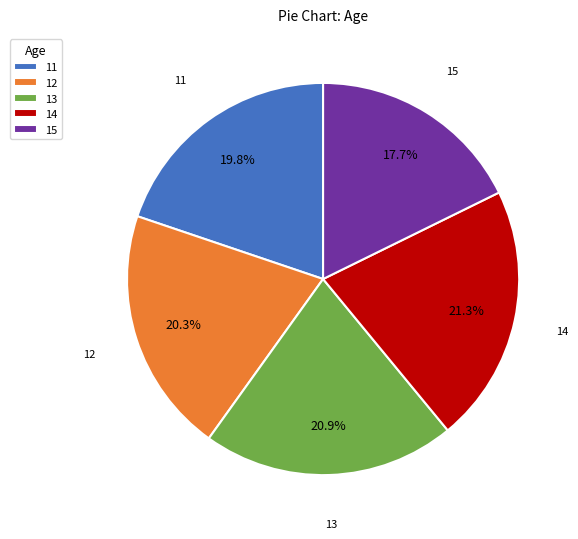

Is there a majority slice in this chart?

No